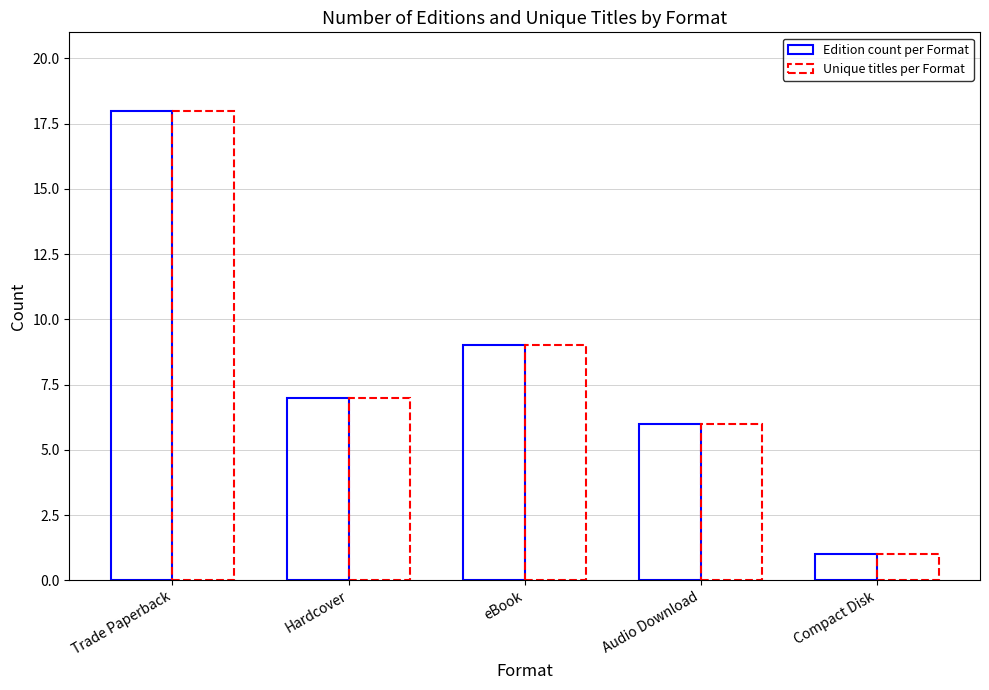

How many distinct data groups are displayed?

2